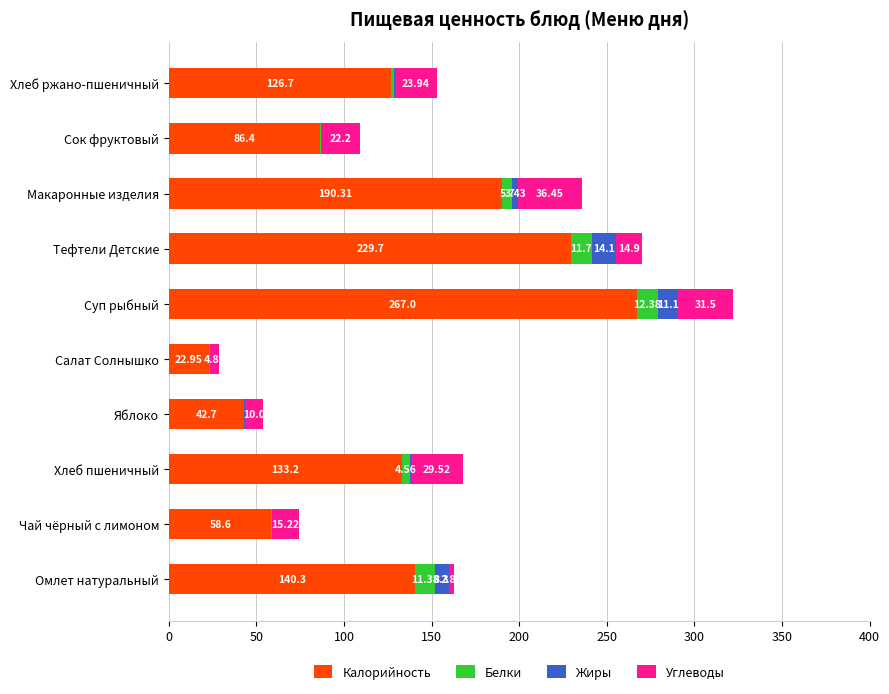

What is the total value across all series at Хлеб пшеничный?

167.8